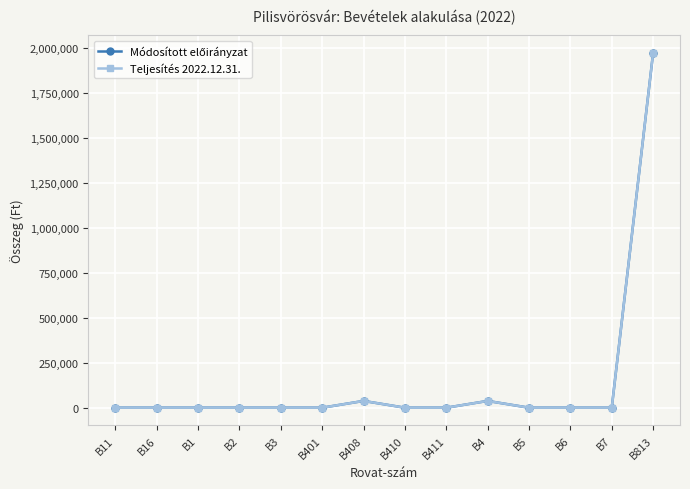

Reading left to right, extract all data points from this chart.

Módosított előirányzat: B11=0	B16=0	B1=0	B2=0	B3=0	B401=0	B408=37654	B410=0	B411=0	B4=37654	B5=0	B6=0	B7=0	B813=1971929
Teljesítés 2022.12.31.: B11=0	B16=0	B1=0	B2=0	B3=0	B401=0	B408=37654	B410=0	B411=0	B4=37654	B5=0	B6=0	B7=0	B813=1971929